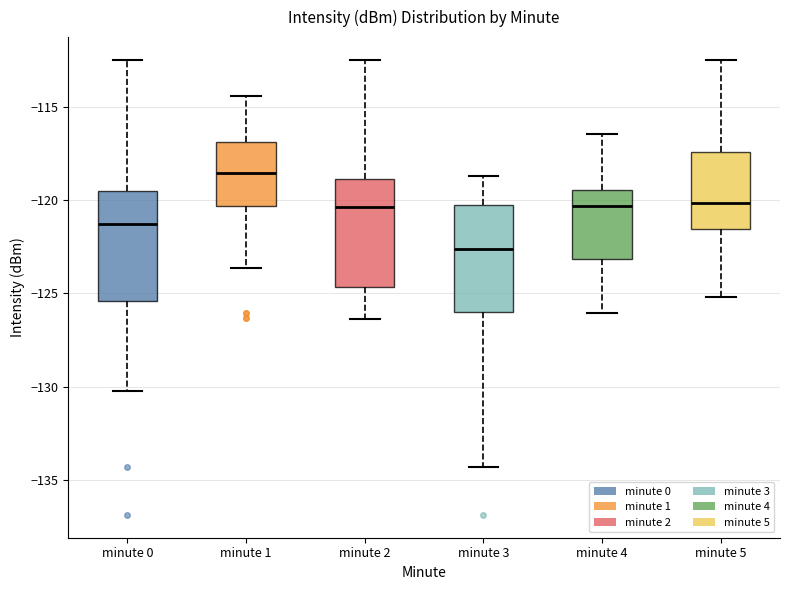

Reading left to right, transcribe this box plot: for each box, give where its median line is, the range the box spans, and where its two whiskers end, as read against the y-axis. The values are not printed on the chart, so give them approximately, as read against the axis.

minute 0: median -121.5, box -125.5 to -119.5, whiskers -130.0 to -112.5
minute 1: median -118.5, box -120.5 to -117.0, whiskers -123.5 to -114.5
minute 2: median -120.5, box -124.5 to -119.0, whiskers -126.5 to -112.5
minute 3: median -122.5, box -126.0 to -120.0, whiskers -134.5 to -118.5
minute 4: median -120.5, box -123.0 to -119.5, whiskers -126.0 to -116.5
minute 5: median -120.0, box -121.5 to -117.5, whiskers -125.0 to -112.5